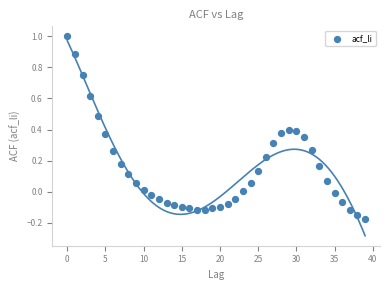

What is the range of Y values (max minus min)?

1.2